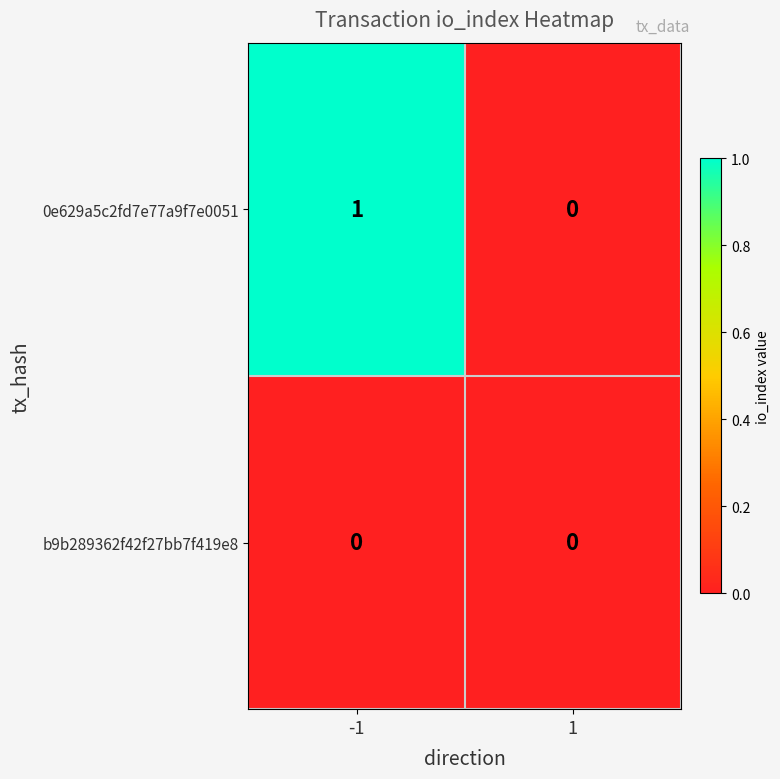

List the series in order of their overall mean, highest first.

0e629a5c2fd7e77a9f7e0051, b9b289362f42f27bb7f419e8